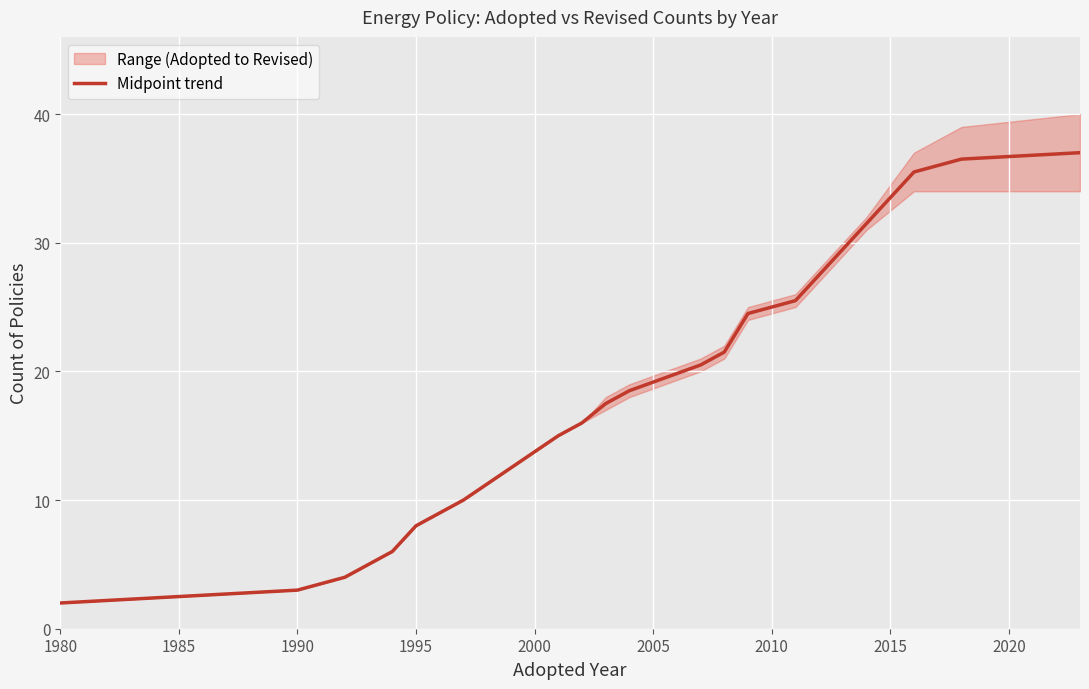

The Midpoint trend series shows 3.0 at 1990. True or false?

True